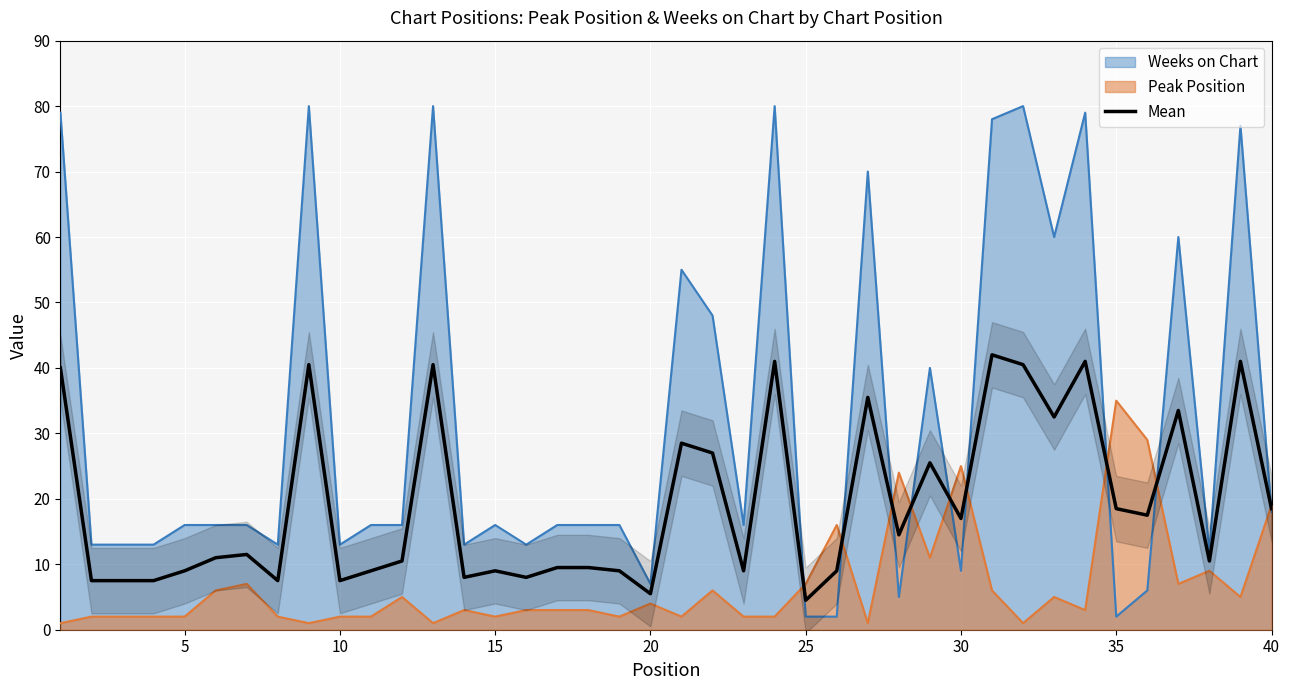

What is the value of the 40th point from the left?

18.5